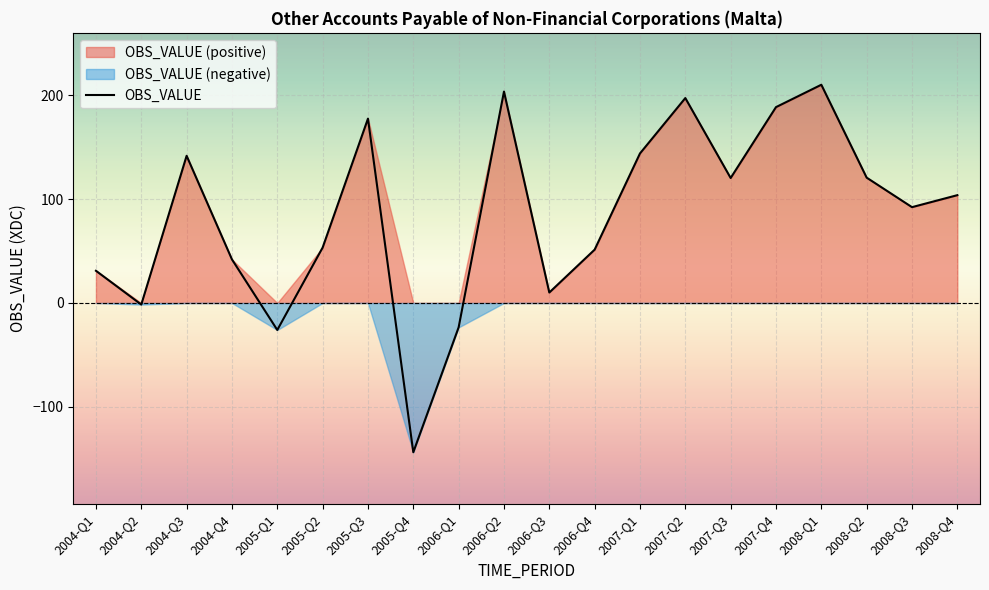

Count the number of data series in this chart.

1